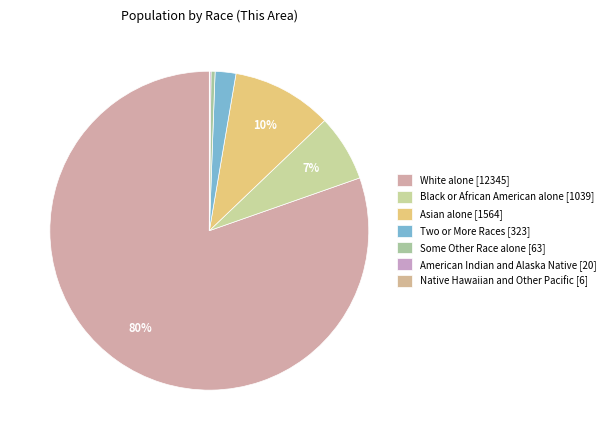

Which category has the smallest portion of the pie?

Native Hawaiian and Other Pacific [6]